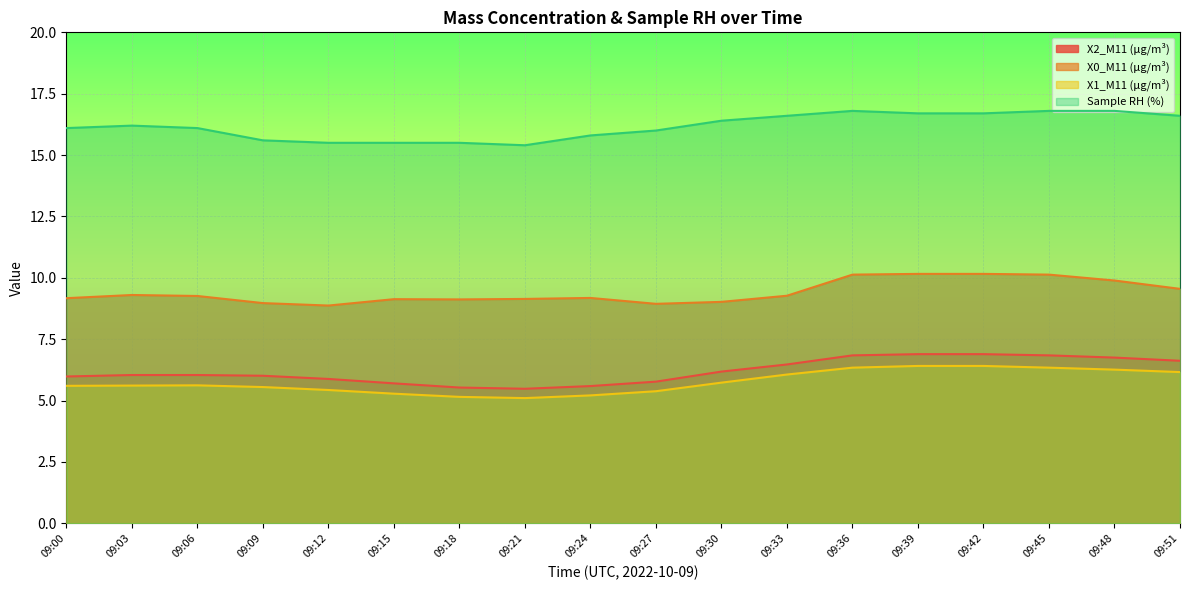

What is the difference between the maximum and minimum values in the X1_M11 (μg/m³) series?

1.3